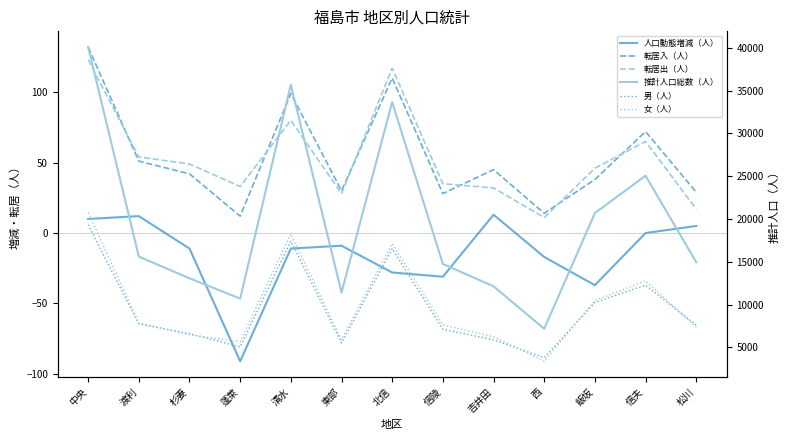

Where is 人口動態増減（人） nearest to the value -39?

飯坂